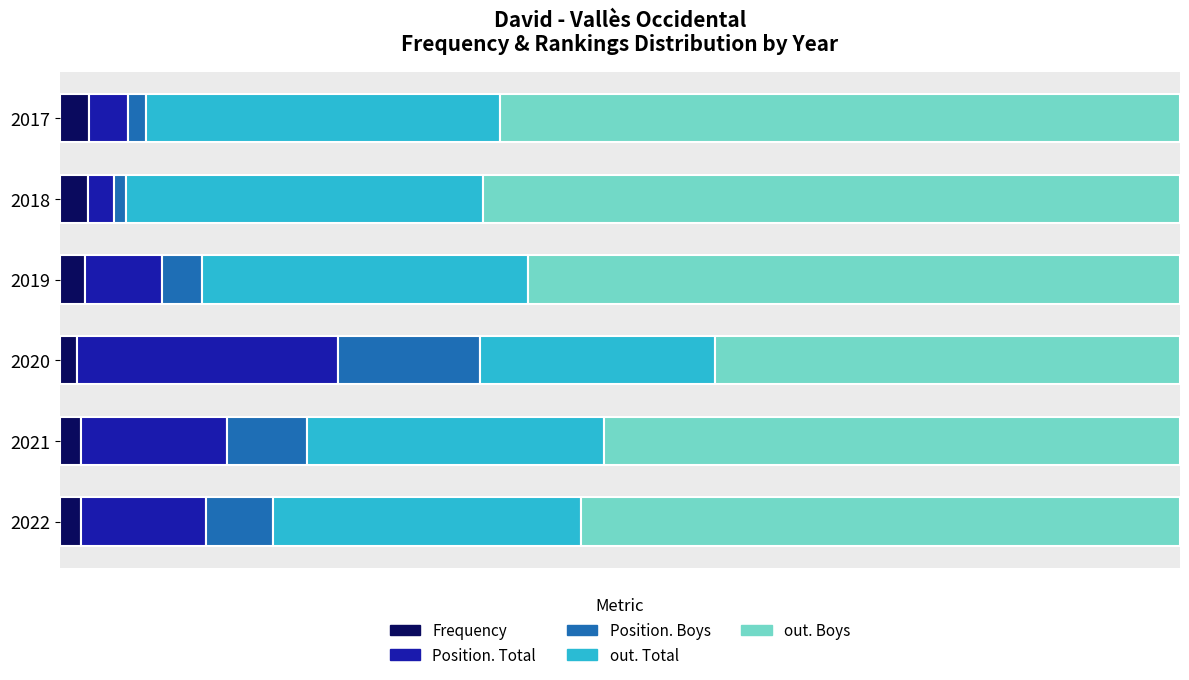

What are all the series names shown in the legend?

Frequency, Position. Total, Position. Boys, out. Total, out. Boys